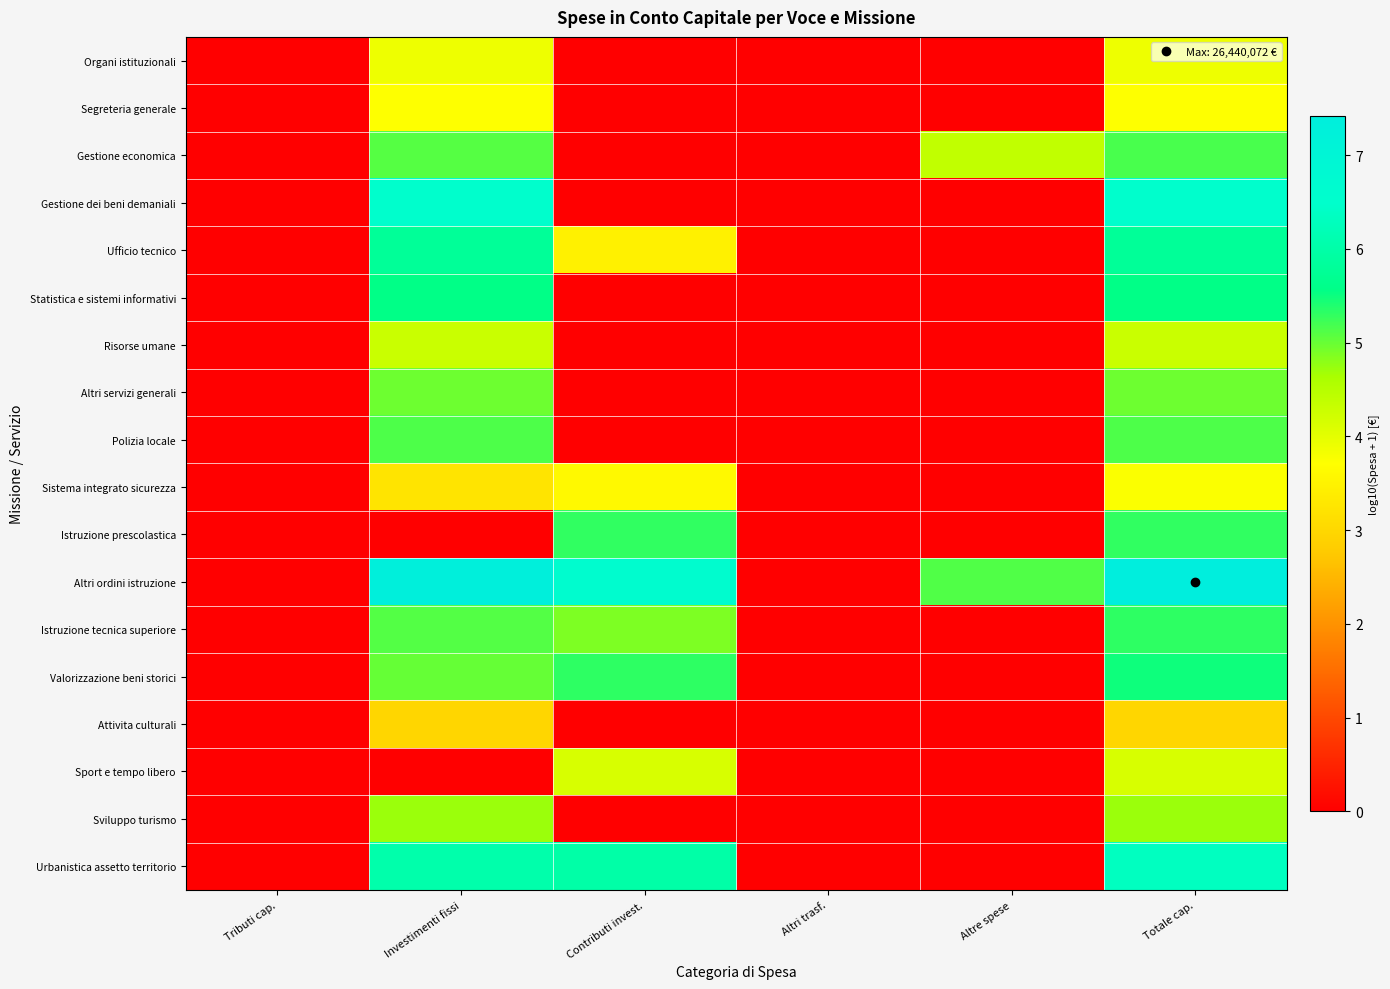

Reading left to right, transcribe all the data shown in this chart.

Organi istituzionali: Tributi cap.=0.0	Investimenti fissi=3.9	Contributi invest.=0.0	Altri trasf.=0.0	Altre spese=0.0	Totale cap.=3.9
Segreteria generale: Tributi cap.=0.0	Investimenti fissi=3.7	Contributi invest.=0.0	Altri trasf.=0.0	Altre spese=0.0	Totale cap.=3.7
Gestione economica: Tributi cap.=0.0	Investimenti fissi=5.1	Contributi invest.=0.0	Altri trasf.=0.0	Altre spese=4.4	Totale cap.=5.2
Gestione dei beni demaniali: Tributi cap.=0.0	Investimenti fissi=6.5	Contributi invest.=0.0	Altri trasf.=0.0	Altre spese=0.0	Totale cap.=6.5
Ufficio tecnico: Tributi cap.=0.0	Investimenti fissi=5.8	Contributi invest.=3.5	Altri trasf.=0.0	Altre spese=0.0	Totale cap.=5.8
Statistica e sistemi informativi: Tributi cap.=0.0	Investimenti fissi=5.6	Contributi invest.=0.0	Altri trasf.=0.0	Altre spese=0.0	Totale cap.=5.6
Risorse umane: Tributi cap.=0.0	Investimenti fissi=4.3	Contributi invest.=0.0	Altri trasf.=0.0	Altre spese=0.0	Totale cap.=4.3
Altri servizi generali: Tributi cap.=0.0	Investimenti fissi=5.0	Contributi invest.=0.0	Altri trasf.=0.0	Altre spese=0.0	Totale cap.=5.0
Polizia locale: Tributi cap.=0.0	Investimenti fissi=5.1	Contributi invest.=0.0	Altri trasf.=0.0	Altre spese=0.0	Totale cap.=5.1
Sistema integrato sicurezza: Tributi cap.=0.0	Investimenti fissi=3.2	Contributi invest.=3.6	Altri trasf.=0.0	Altre spese=0.0	Totale cap.=3.8
Istruzione prescolastica: Tributi cap.=0.0	Investimenti fissi=0.0	Contributi invest.=5.3	Altri trasf.=0.0	Altre spese=0.0	Totale cap.=5.3
Altri ordini istruzione: Tributi cap.=0.0	Investimenti fissi=7.3	Contributi invest.=6.6	Altri trasf.=0.0	Altre spese=5.1	Totale cap.=7.4
Istruzione tecnica superiore: Tributi cap.=0.0	Investimenti fissi=5.1	Contributi invest.=4.9	Altri trasf.=0.0	Altre spese=0.0	Totale cap.=5.3
Valorizzazione beni storici: Tributi cap.=0.0	Investimenti fissi=5.0	Contributi invest.=5.3	Altri trasf.=0.0	Altre spese=0.0	Totale cap.=5.5
Attivita culturali: Tributi cap.=0.0	Investimenti fissi=3.0	Contributi invest.=0.0	Altri trasf.=0.0	Altre spese=0.0	Totale cap.=3.0
Sport e tempo libero: Tributi cap.=0.0	Investimenti fissi=0.0	Contributi invest.=4.1	Altri trasf.=0.0	Altre spese=0.0	Totale cap.=4.1
Sviluppo turismo: Tributi cap.=0.0	Investimenti fissi=4.7	Contributi invest.=0.0	Altri trasf.=0.0	Altre spese=0.0	Totale cap.=4.7
Urbanistica assetto territorio: Tributi cap.=0.0	Investimenti fissi=6.1	Contributi invest.=6.0	Altri trasf.=0.0	Altre spese=0.0	Totale cap.=6.3